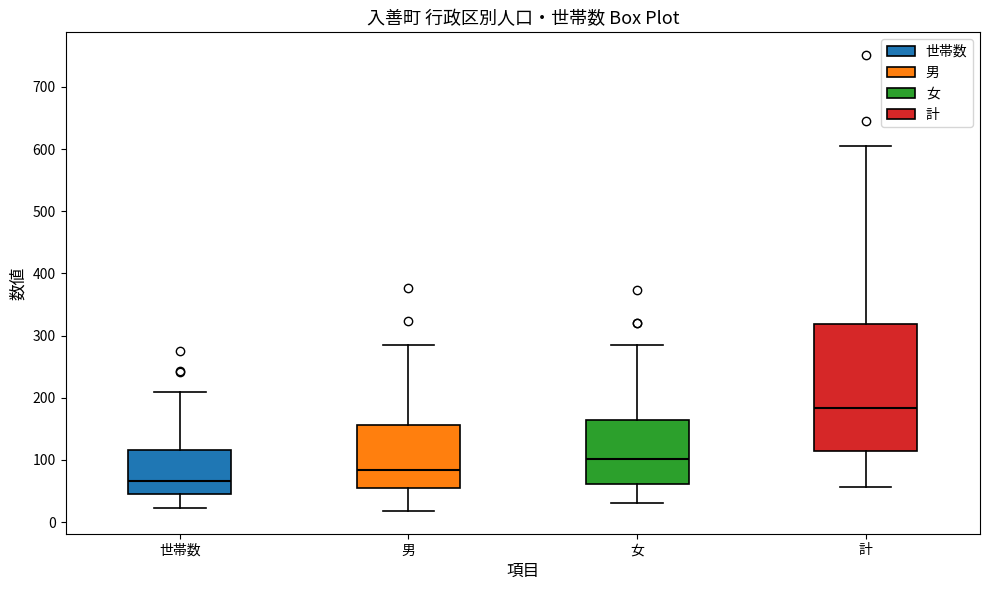

Comparing the boxes themselves (not the whiskers), which one is the tallest?

計